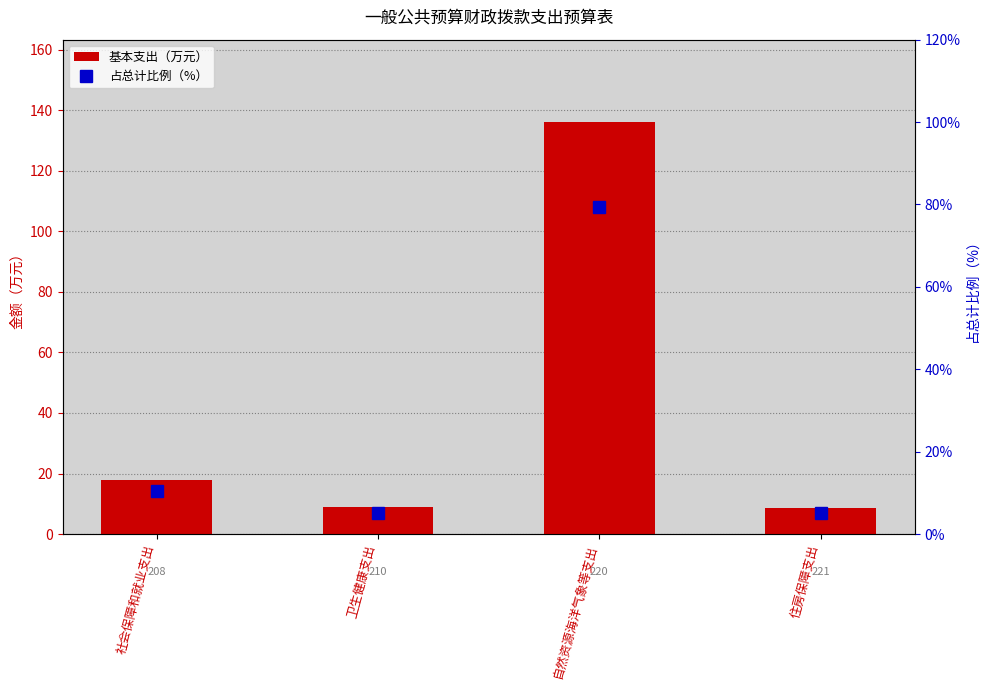

What is the difference between the second highest and minimum values in the 基本支出（万元） series?

9.2